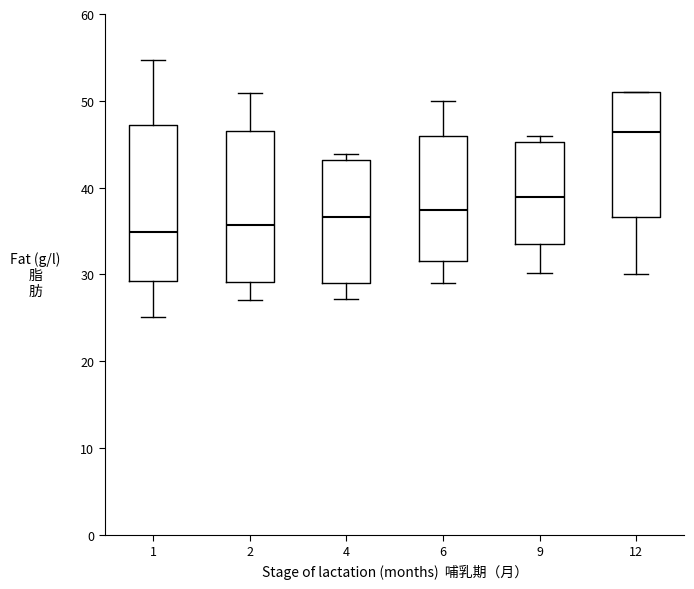

Where does the median line of the box at x = 4 sit on the y-axis? The values are not printed on the chart, so give them approximately, as read against the axis.

37